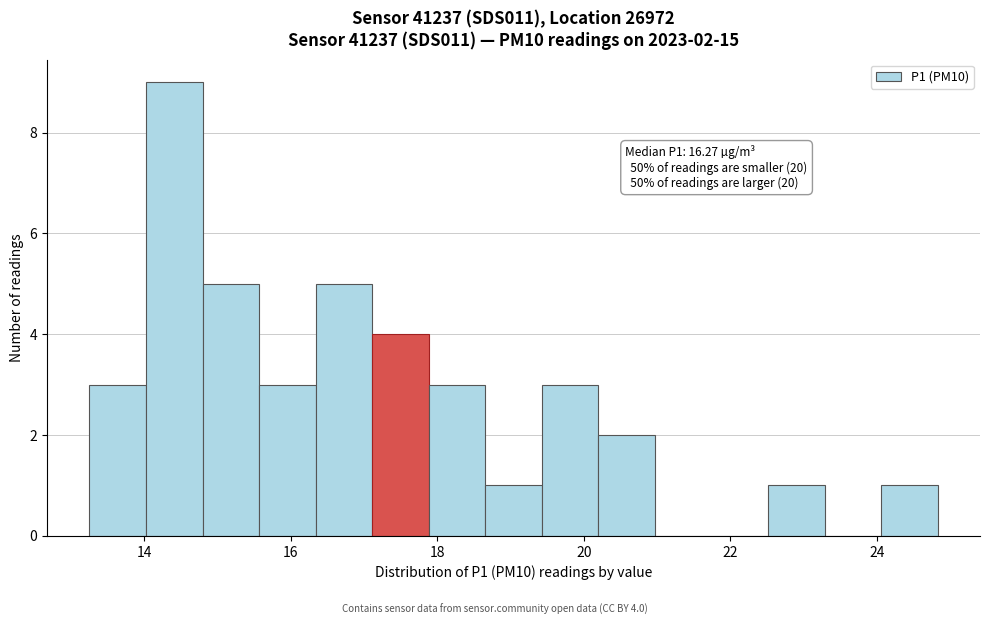

Around what value on the x-axis is the tallest bar? Give the approximate position of its centre, as read against the axis.

14.4